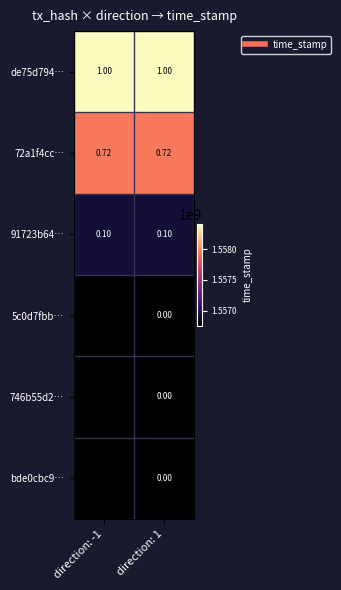

At which label does 72a1f4cc… reach its minimum?

direction: -1